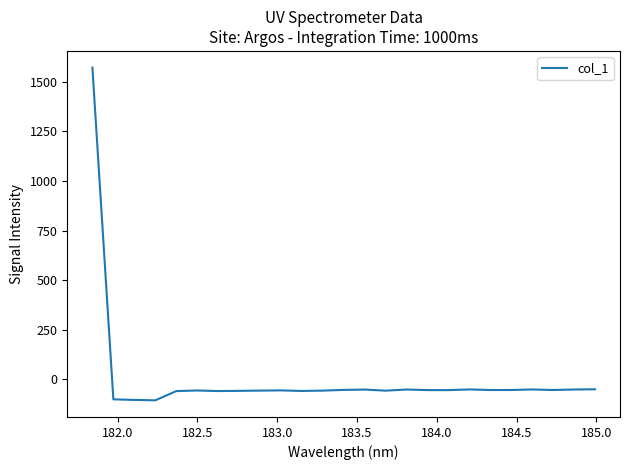

What is the sum of all values?

102.4